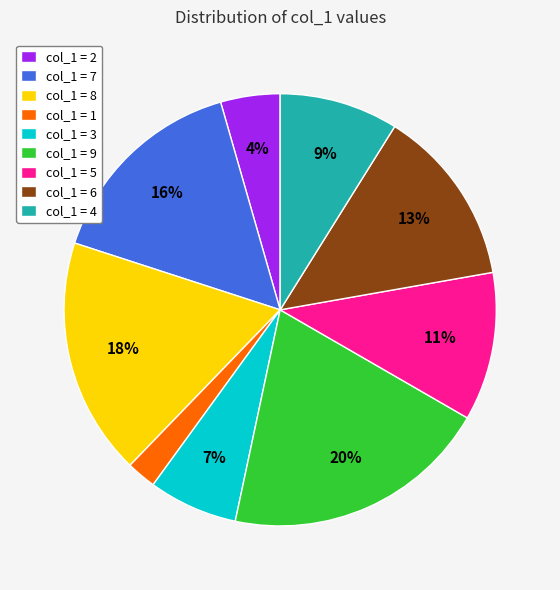

To the nearest percent, what is the average slice percentage?

11%